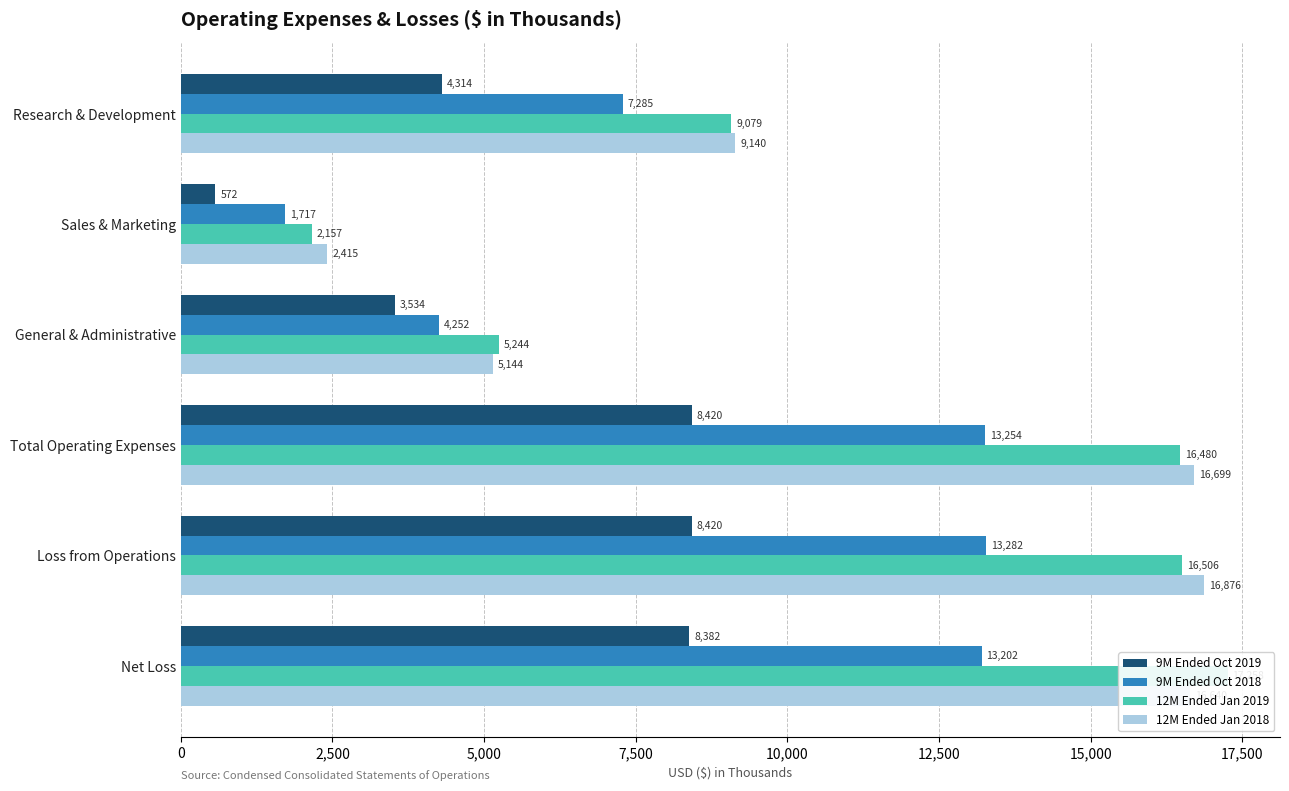

The value of 9M Ended Oct 2019 at Total Operating Expenses is 8420. True or false?

True